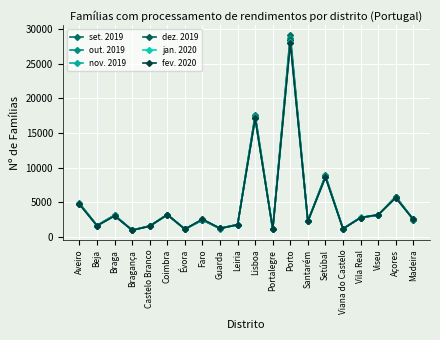

Rank the series at Madeira from lowest to highest value.

dez. 2019, out. 2019, nov. 2019, fev. 2020, set. 2019, jan. 2020